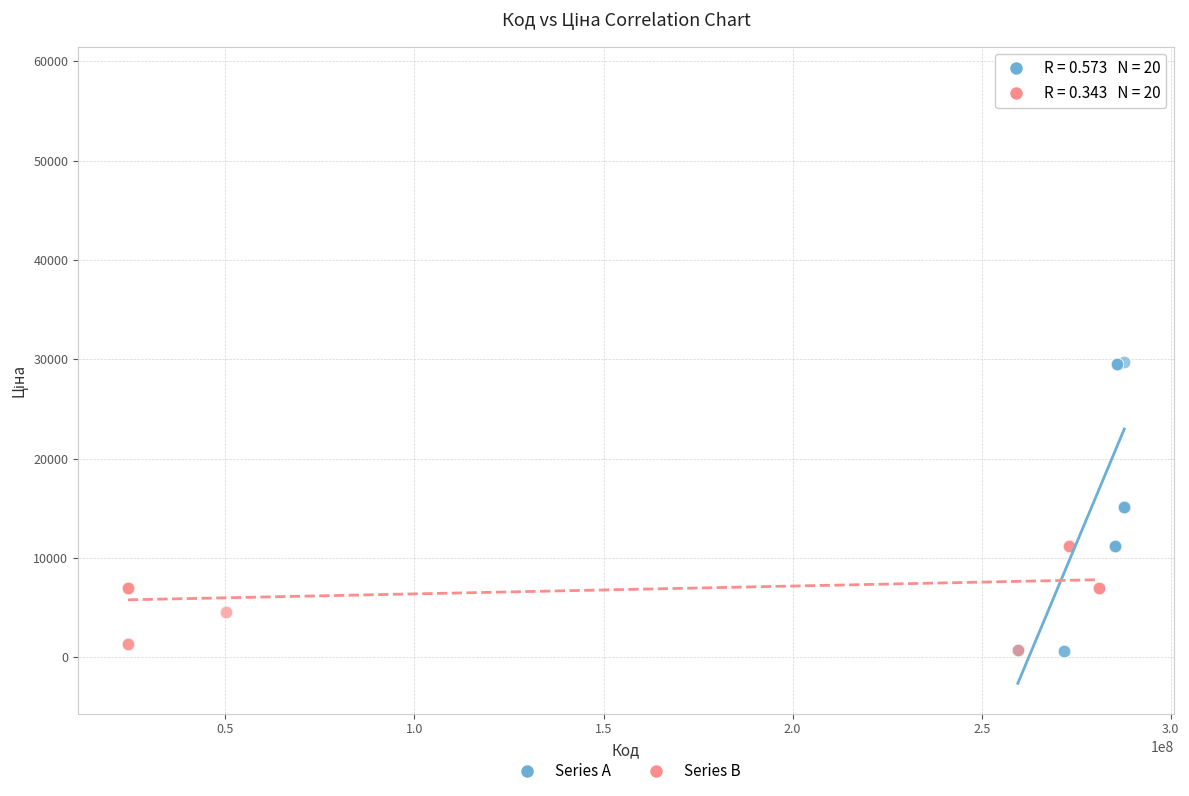

Which series has the widest spread of Y values?

Series A